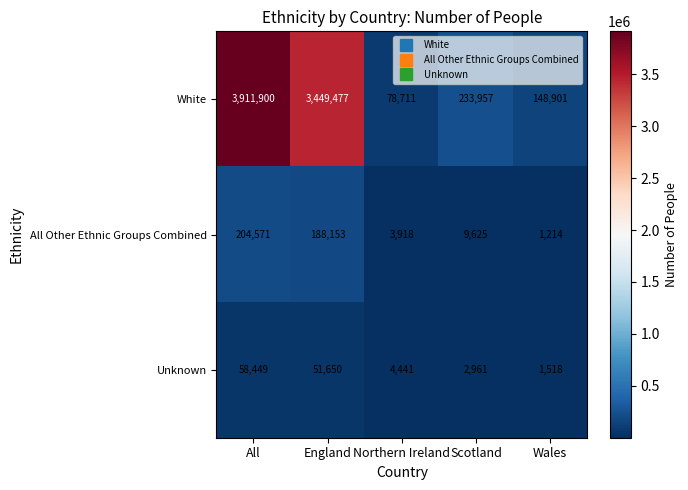

What is the average value of the White series?

1564589